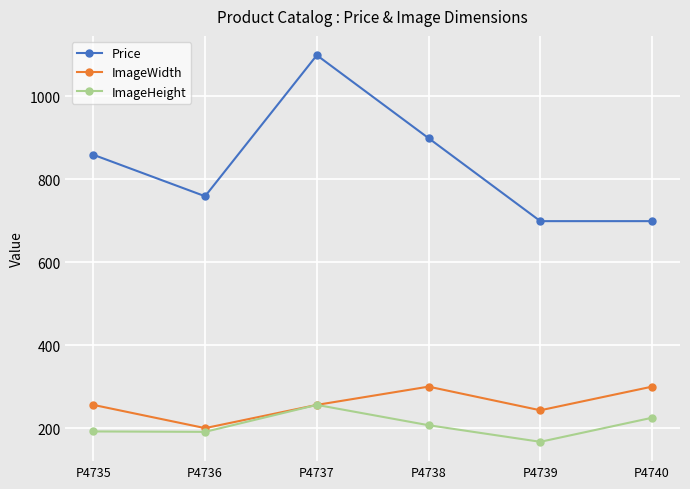

The ImageWidth series shows 256 at P4737. True or false?

True